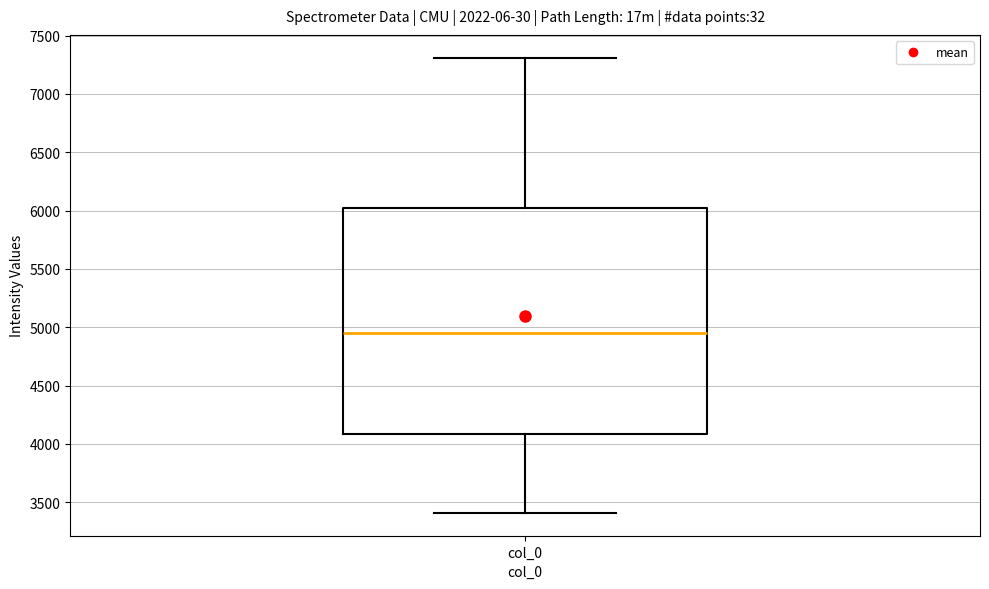

Read this box plot against the y-axis: the position of the median line, the range covered by the box, and the ends of both whiskers. The values are not printed on the chart, so give them approximately, as read against the axis.

median 4950, box 4100 to 6000, whiskers 3400 to 7300